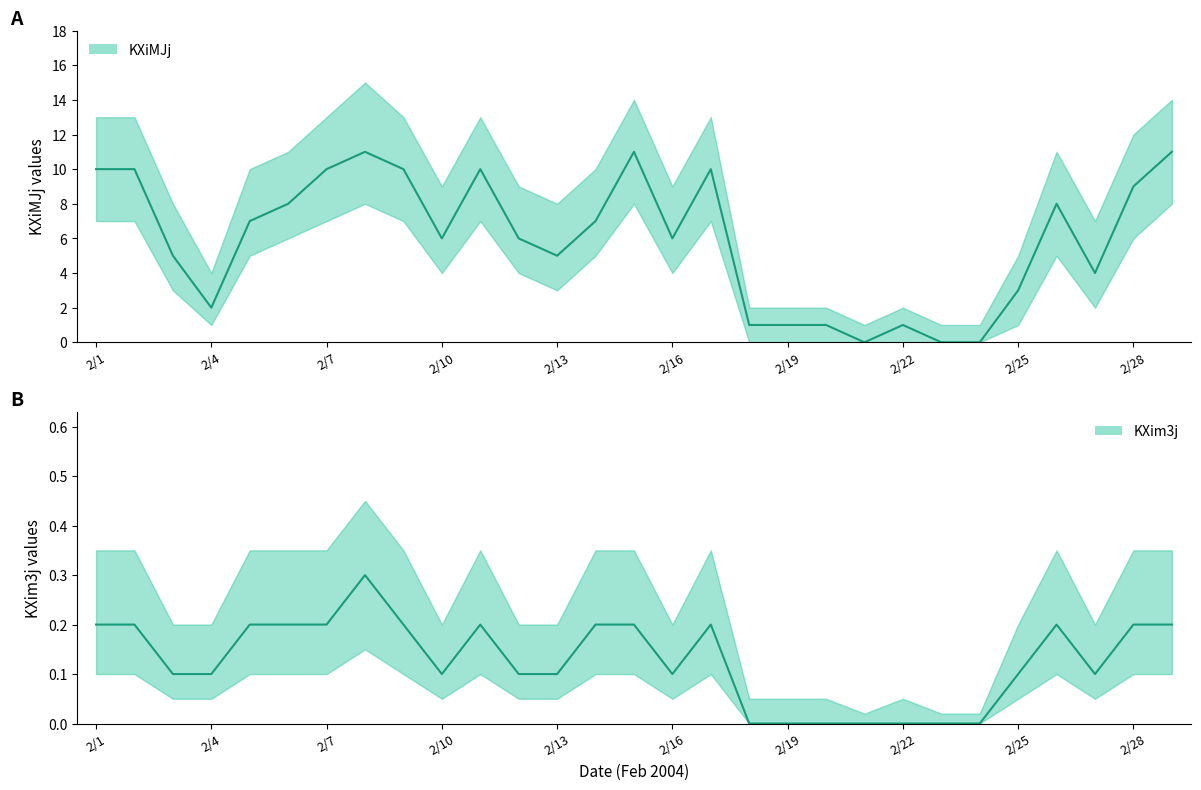

What is the value of the KXiMJj point at the 15th from the left?

11.0